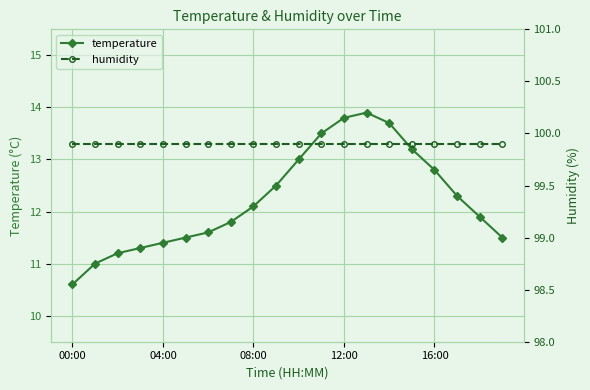

True or false: humidity and temperature intersect in this chart.

False